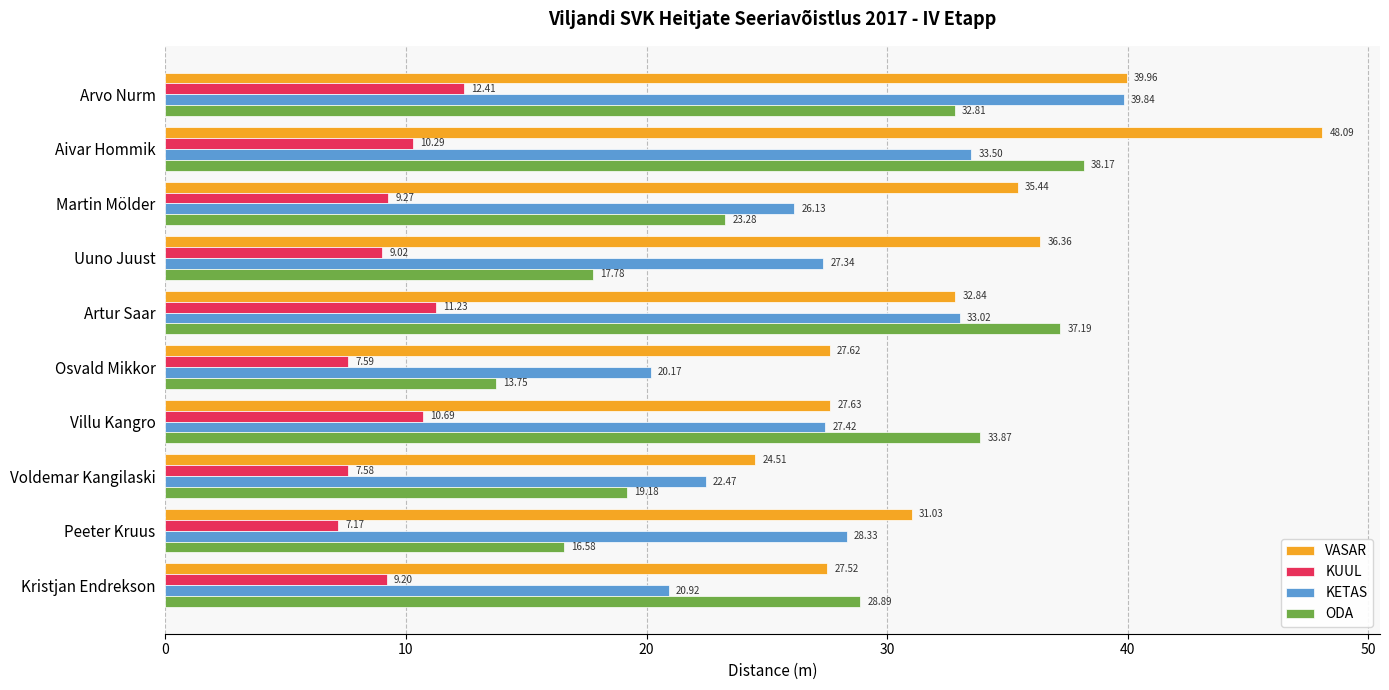

How many categories are shown in the chart?

10